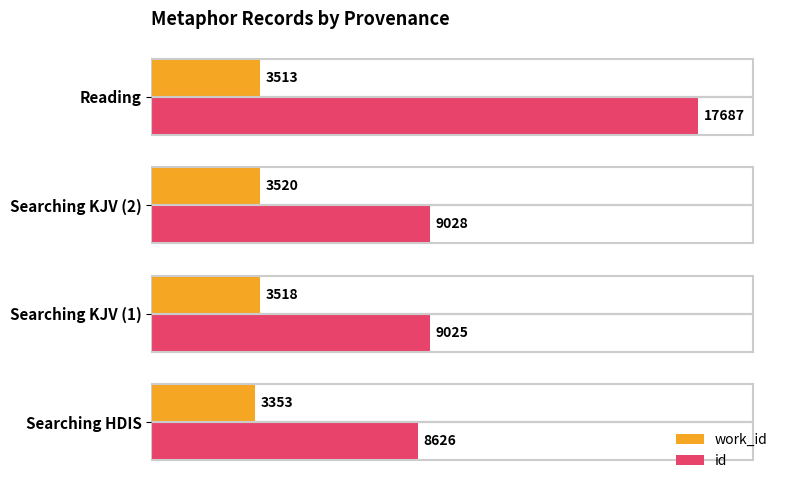

What is the highest value of the work_id series?

3520